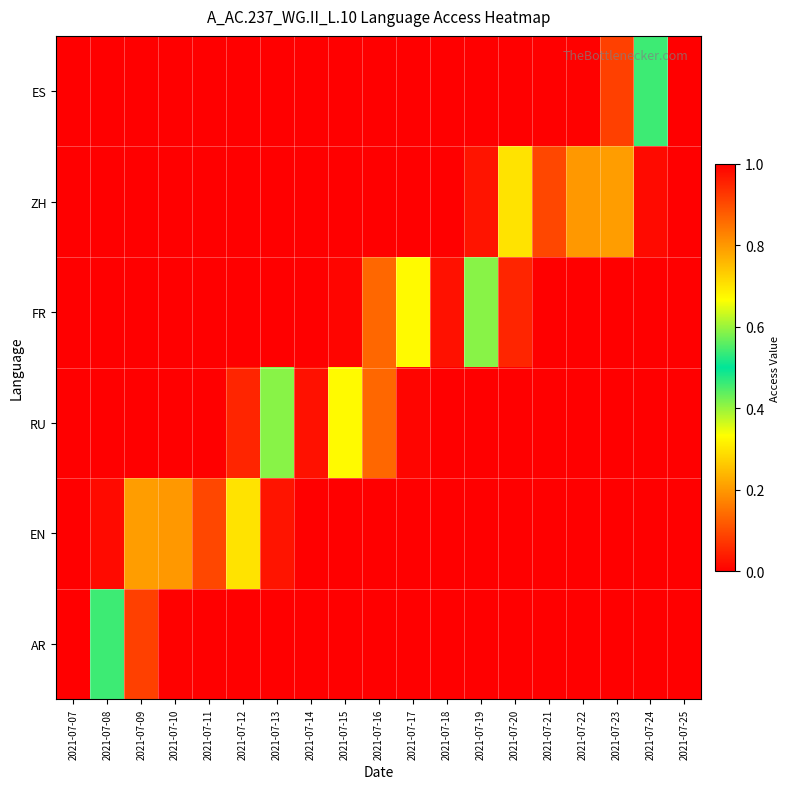

At which category is the sum across all series the highest?

2021-07-07